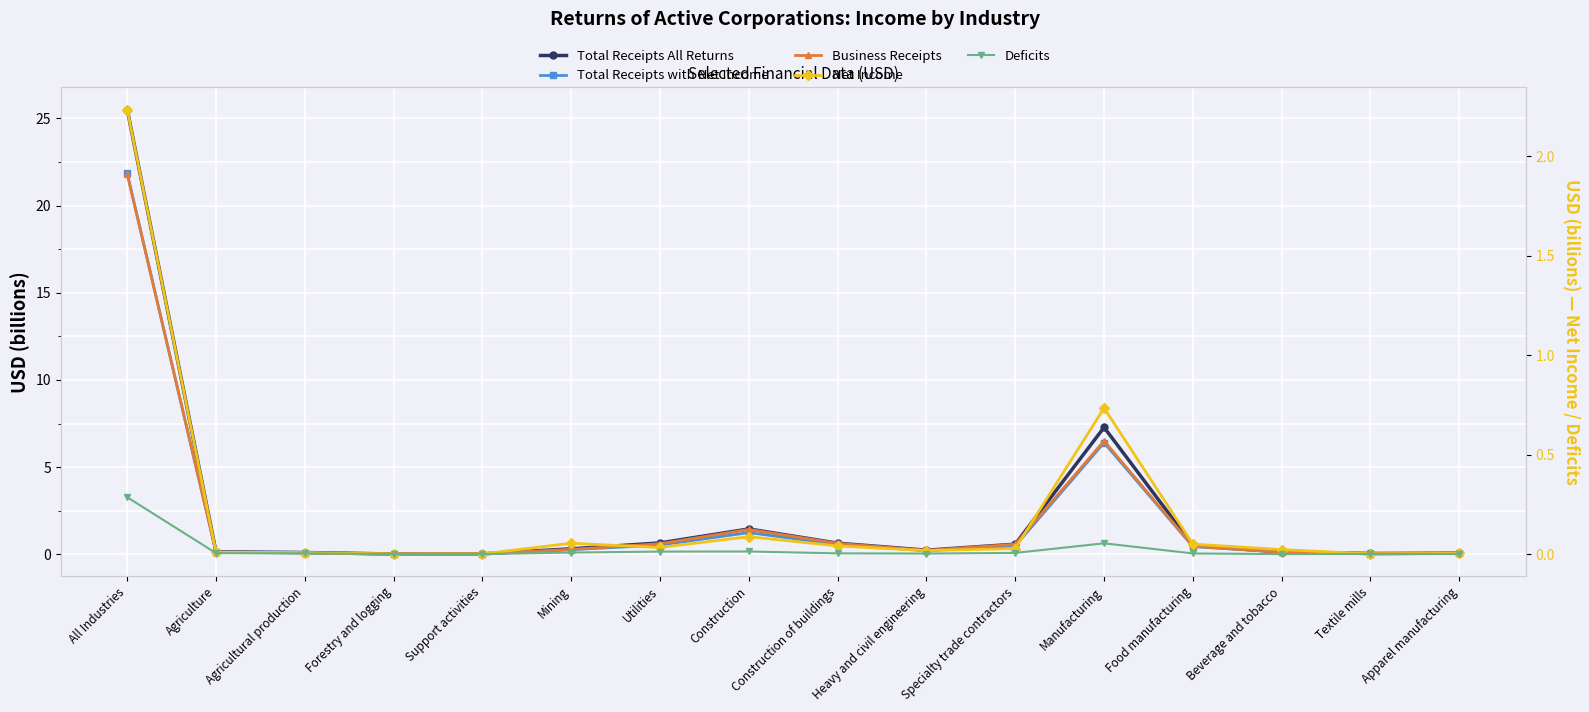

True or false: Net Income and Total Receipts All Returns cross at least once.

False